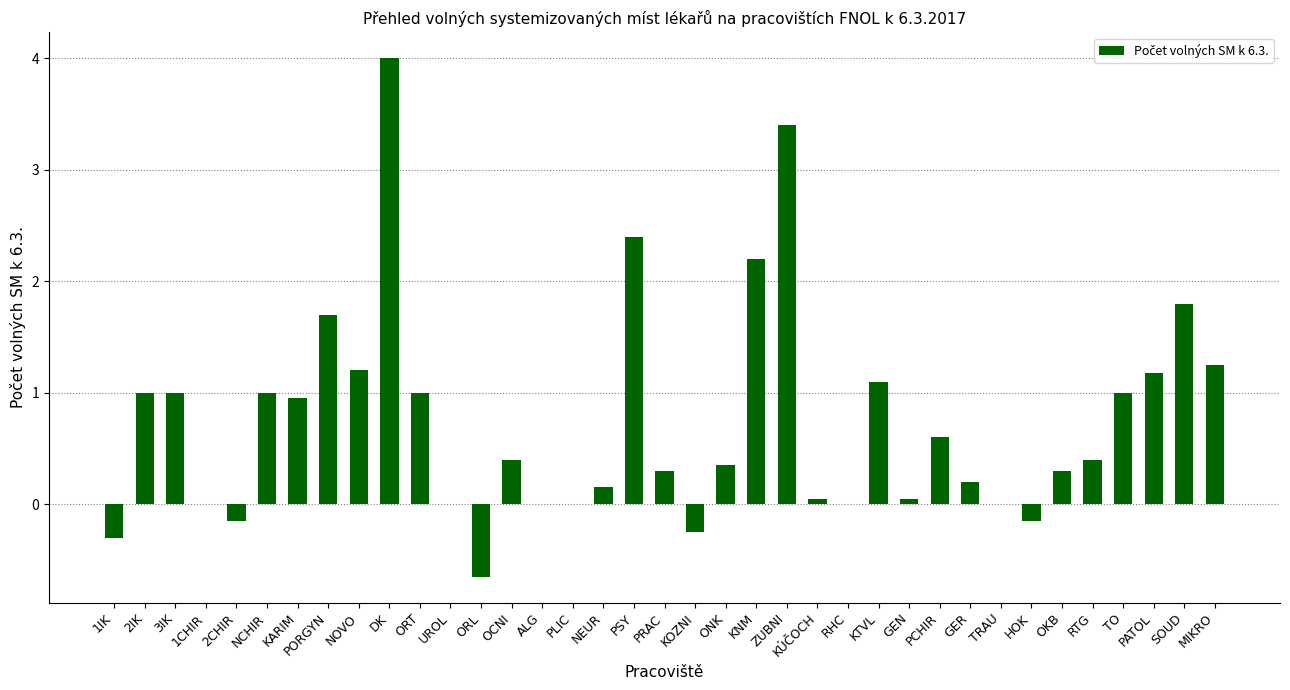

How many categories are shown in the chart?

37